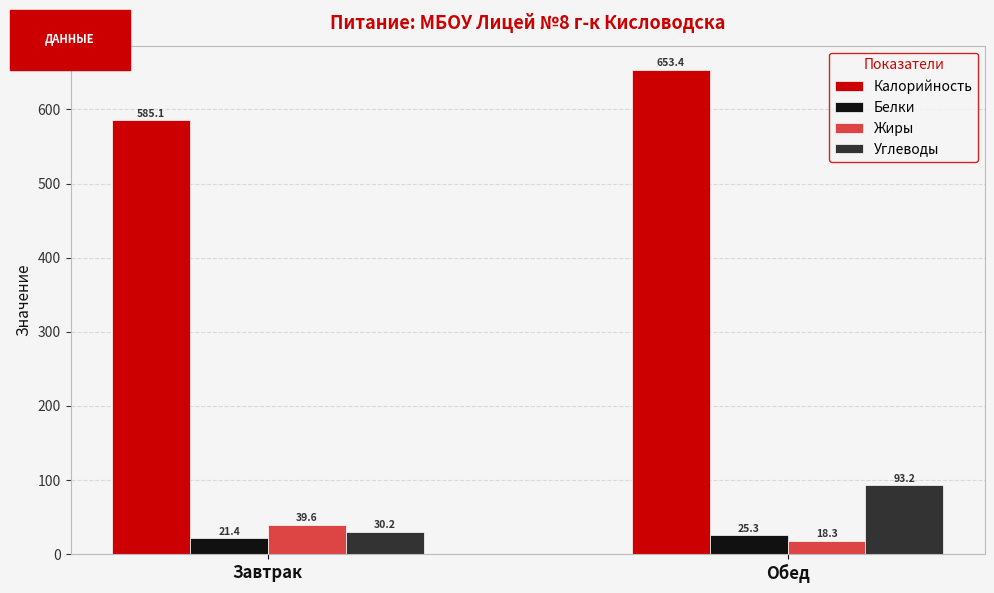

Which series has the largest range (max minus min)?

Калорийность